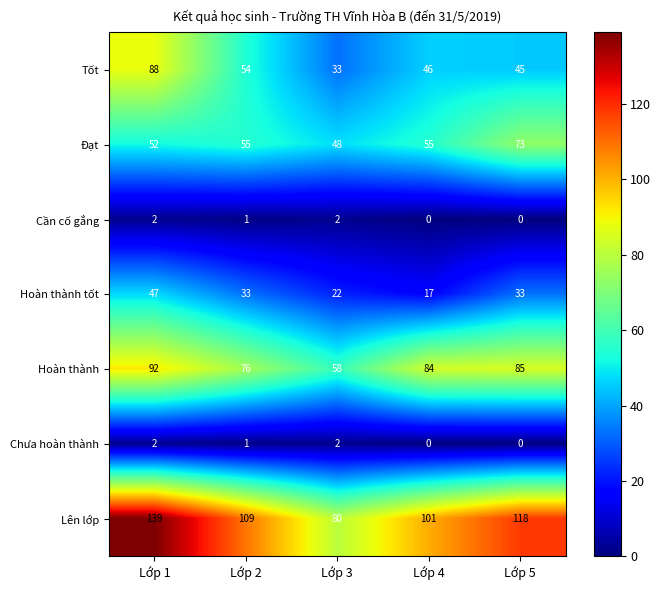

Where does the Cần cố gắng series first go above 1?

Lớp 1